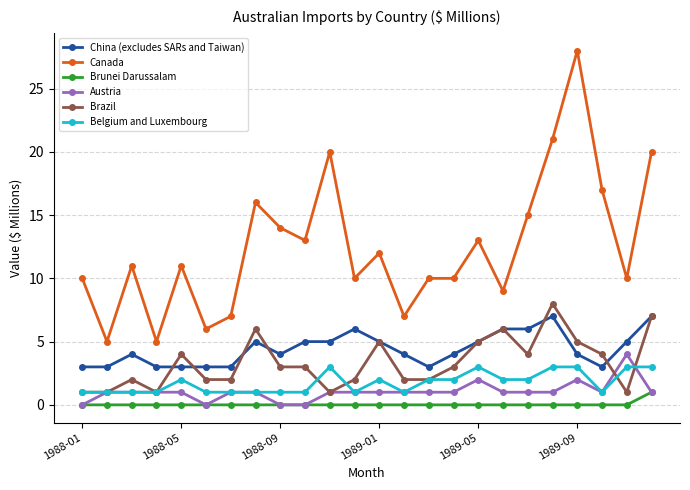

Which series has the largest range (max minus min)?

Canada